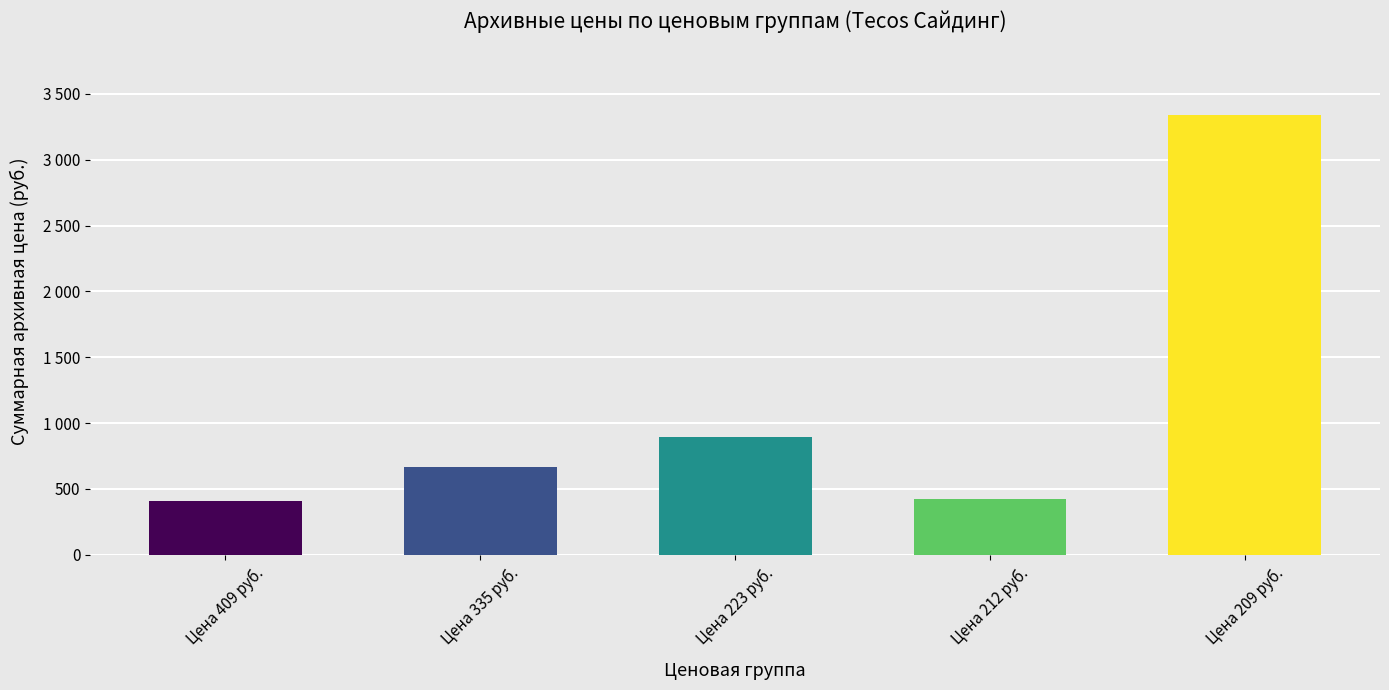

Which has a higher value, Цена 335 руб. or Цена 212 руб.?

Цена 335 руб.